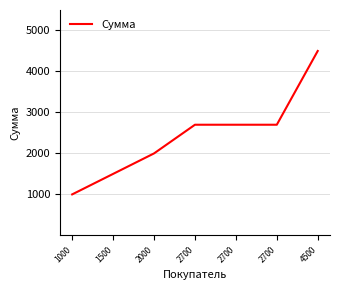

Is this an area chart (filled region under the line)?

No